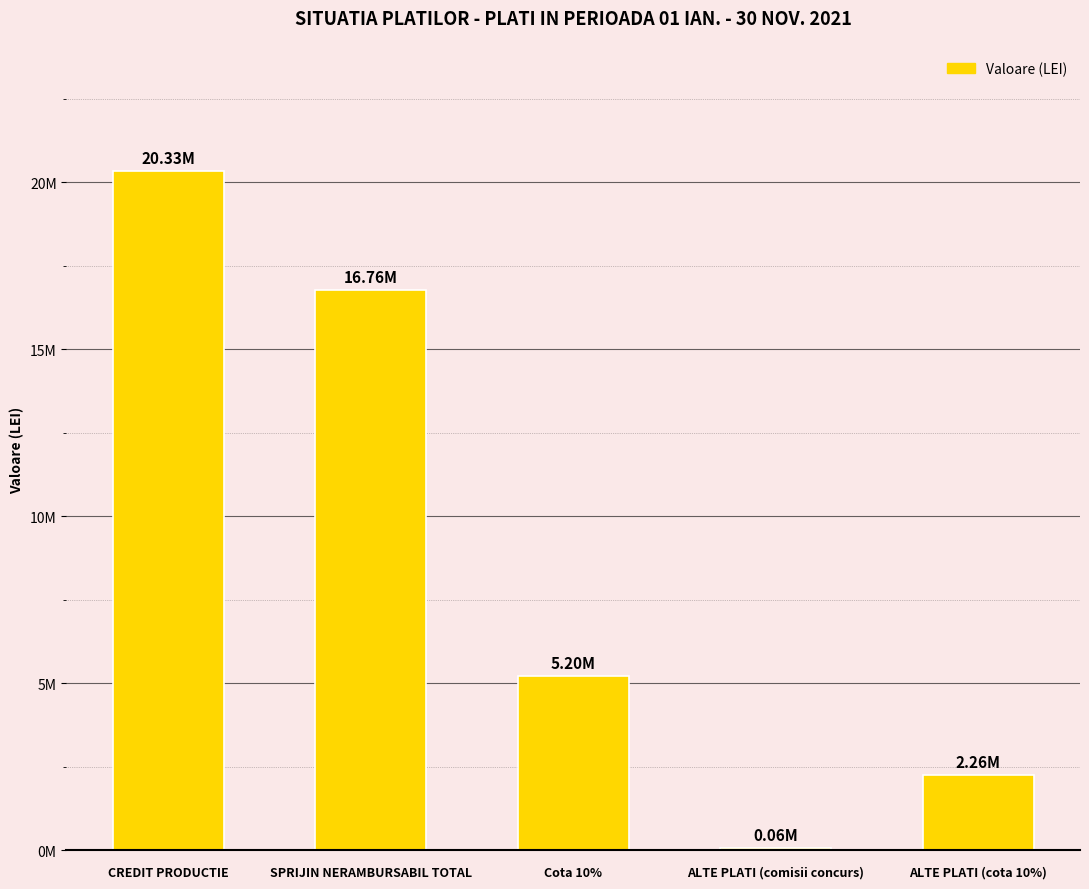

What is the label of the 5th bar from the right?

CREDIT PRODUCTIE